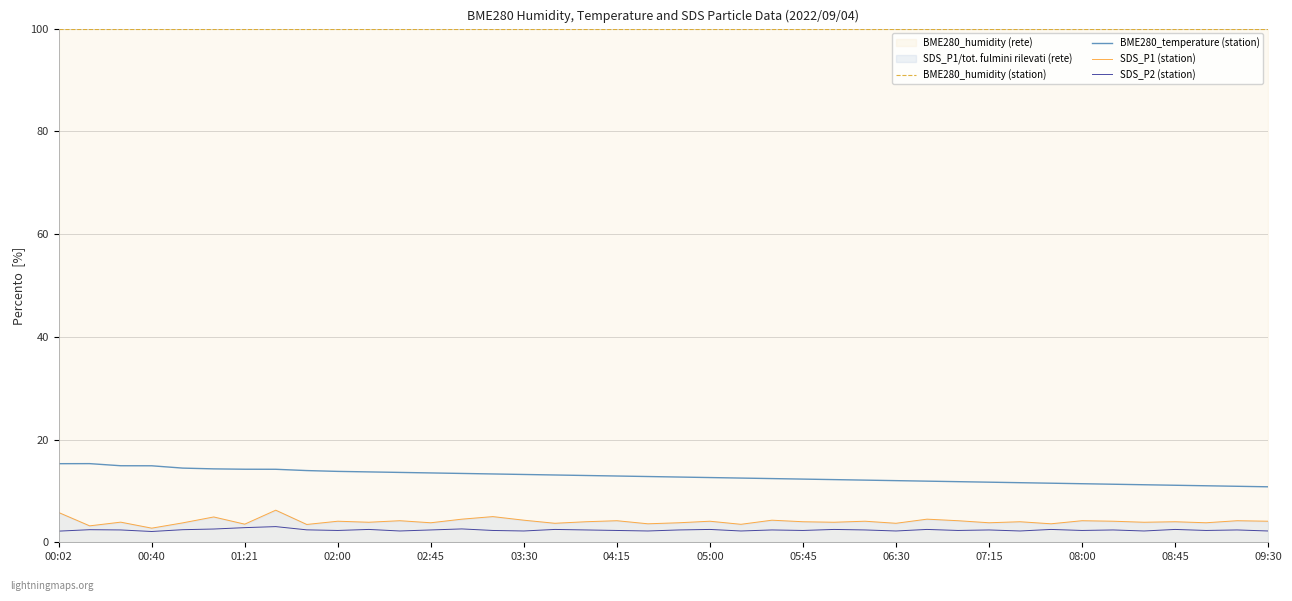

What is the lowest value of the SDS_P1 (station) series?

2.8